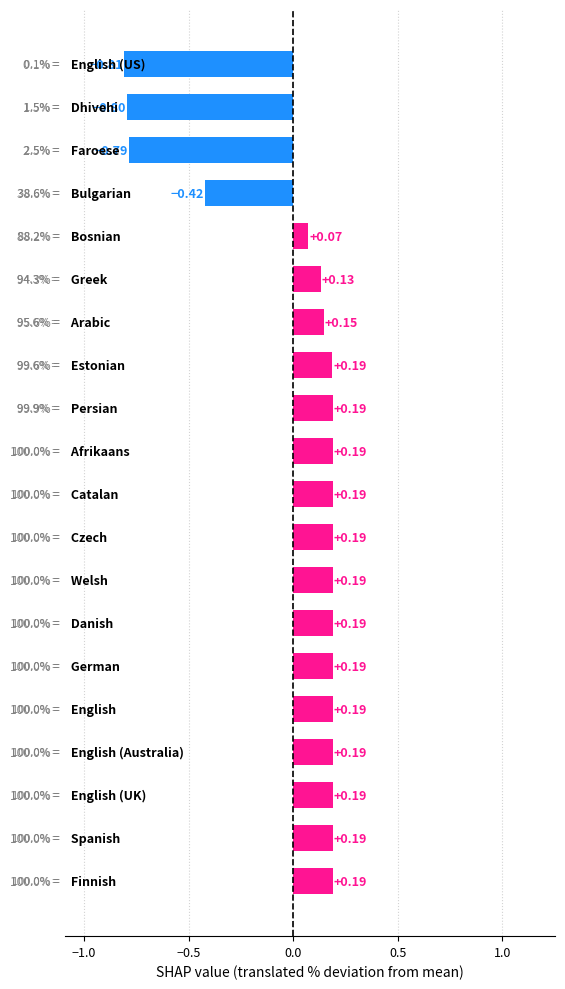

How many values are below 0?

4